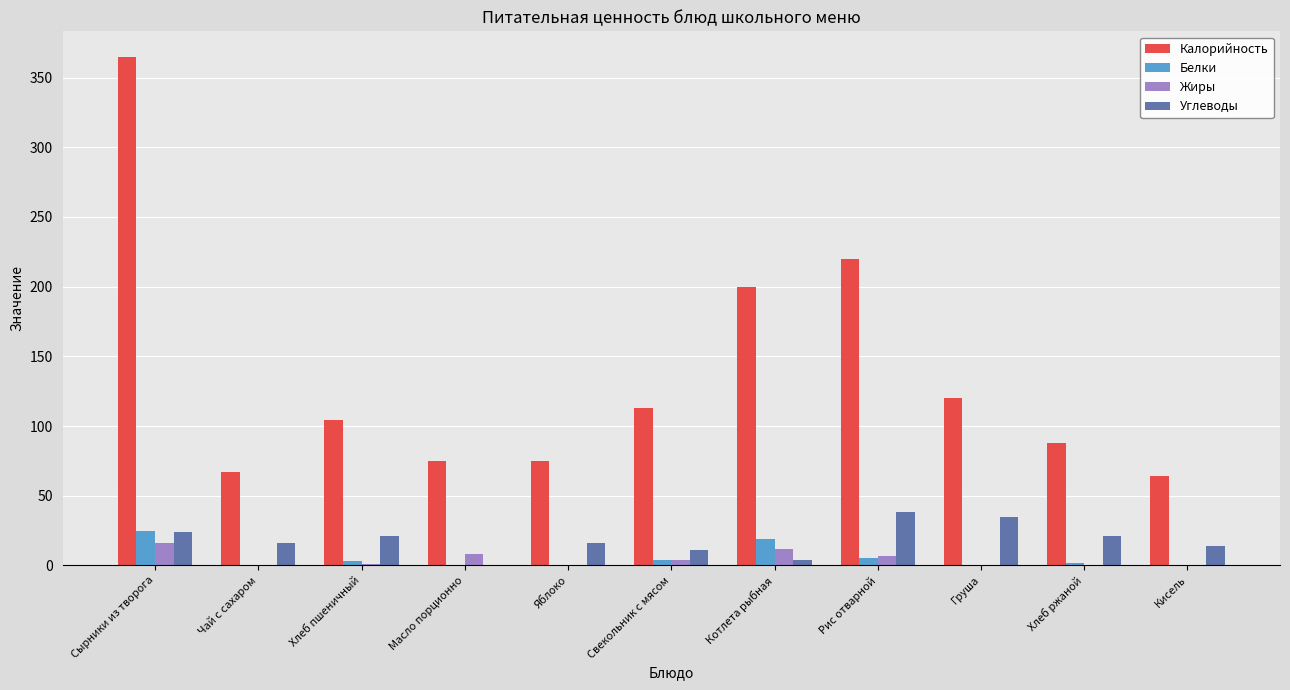

At which label is Калорийность closest to 214?

Рис отварной